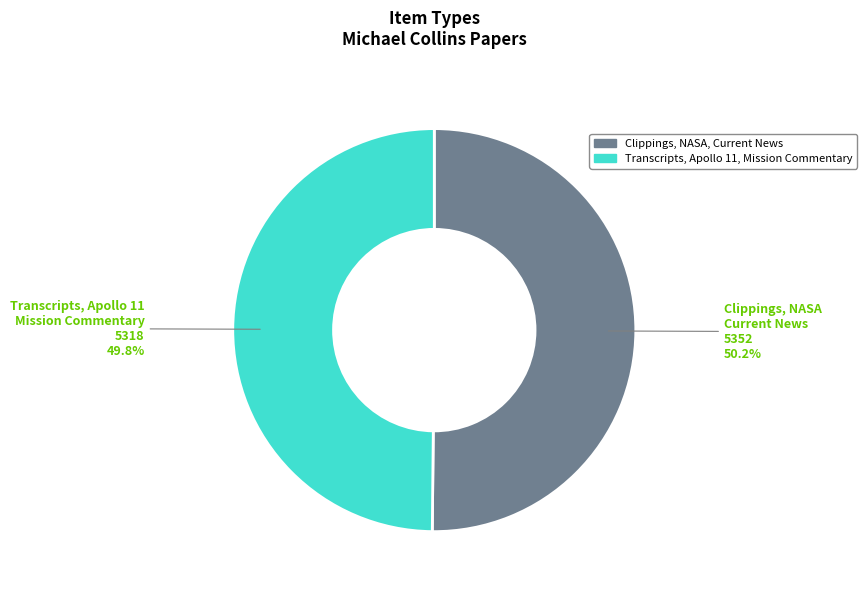

Is there a majority slice in this chart?

Yes